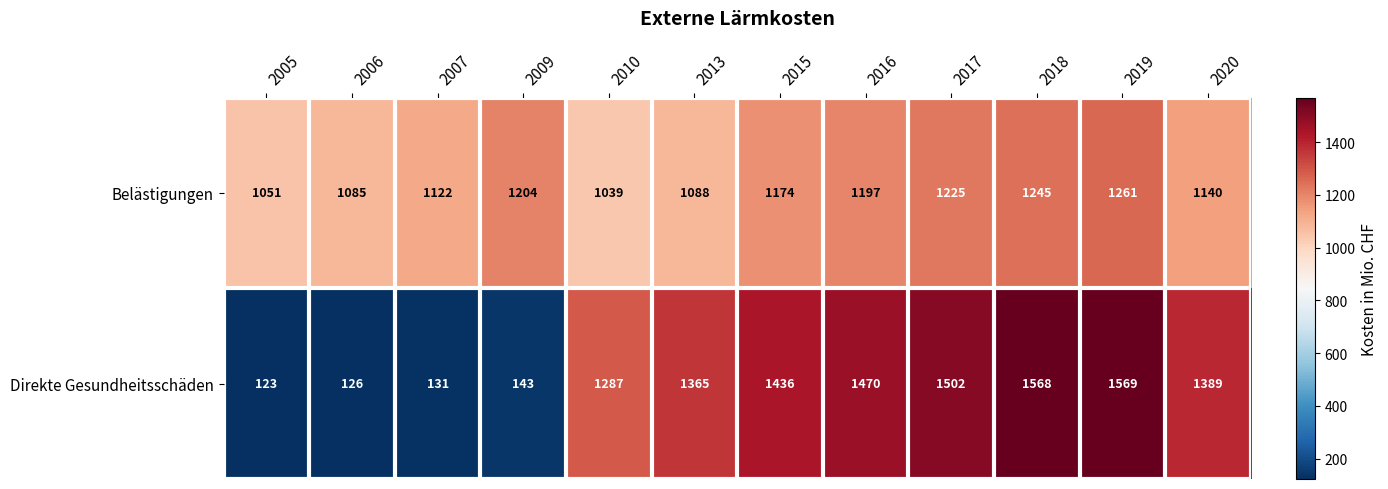

At which label does Direkte Gesundheitsschäden first exceed 1389?

2015